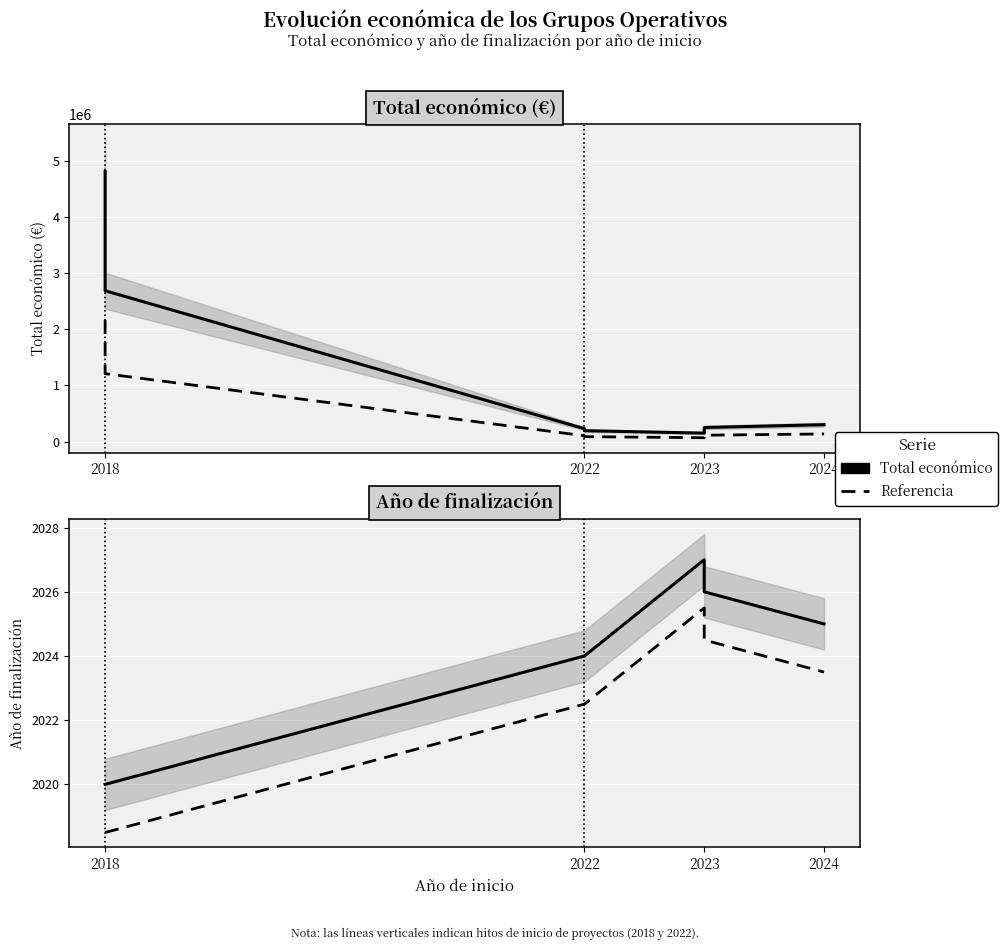

Which series has the largest total across all categories?

Total económico